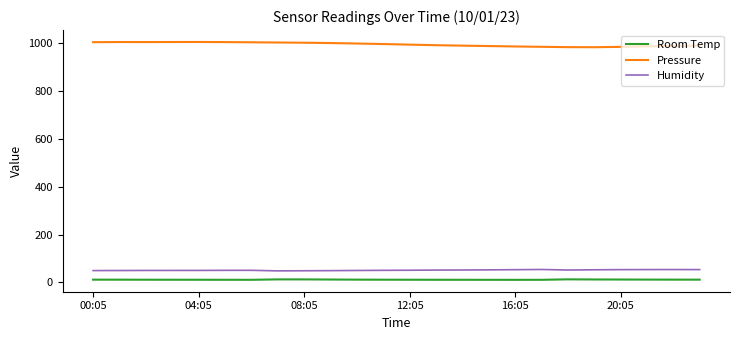

True or false: Pressure and Humidity intersect in this chart.

False